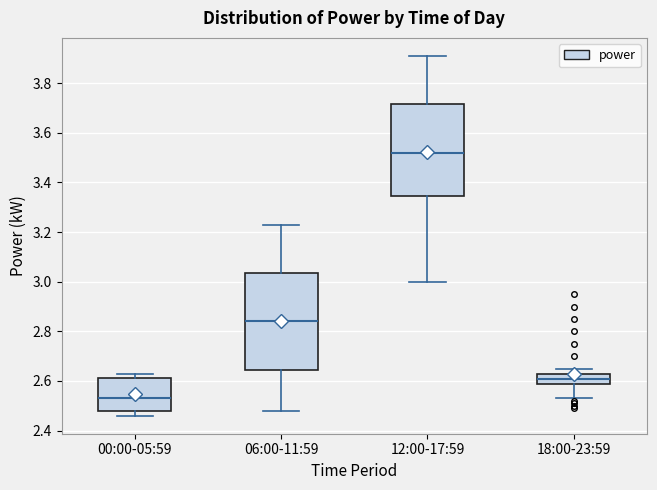

Where is the lower edge of the box for 06:00-11:59 on the y-axis? The values are not printed on the chart, so give them approximately, as read against the axis.

2.64